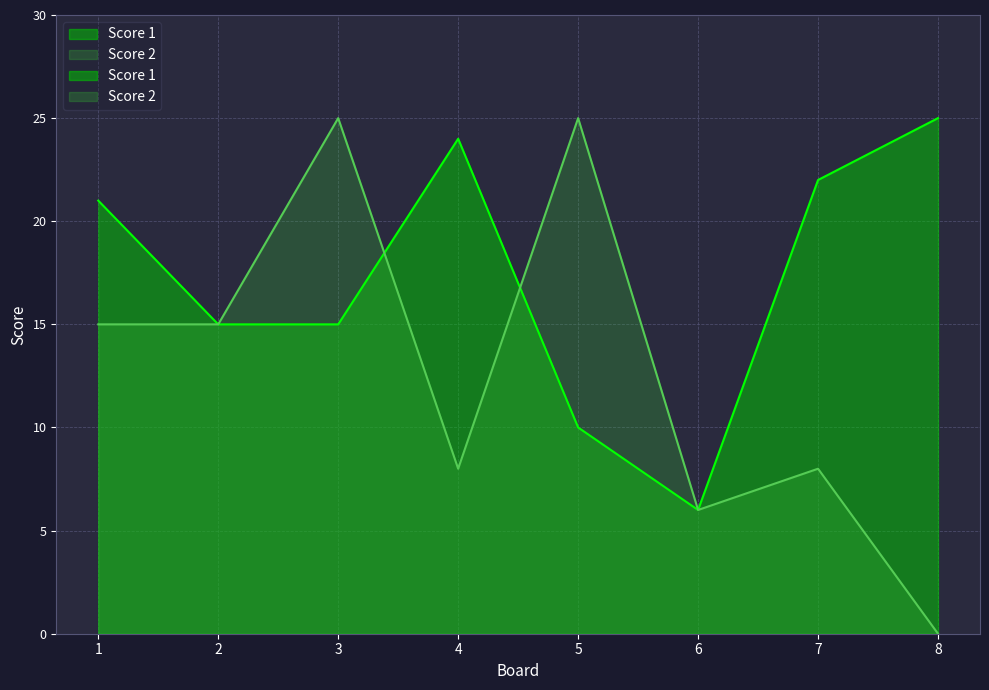

What is the difference between the second highest and second lowest values in the Score 1 series?

14